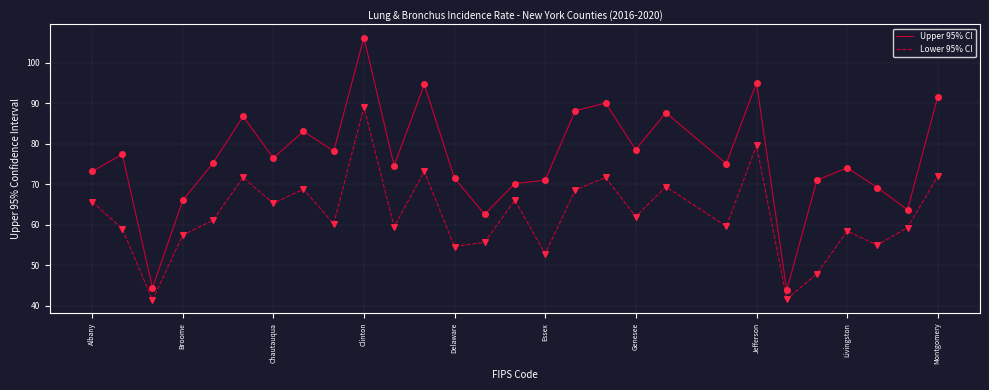

What are all the series names shown in the legend?

Upper 95% CI, Lower 95% CI